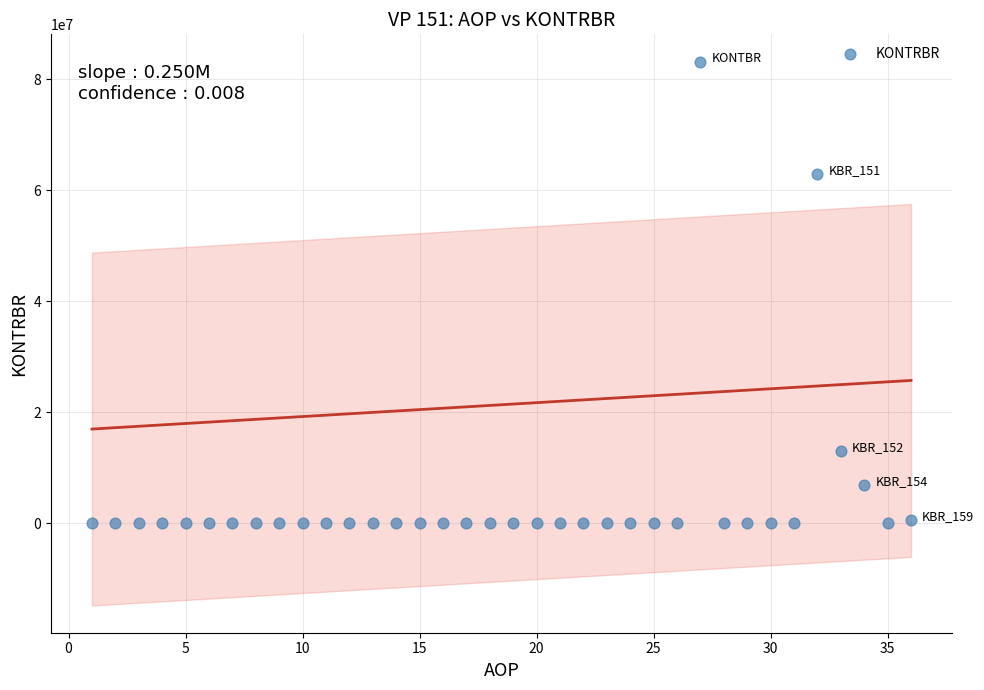

What is the range of Y values (max minus min)?

83155978.5